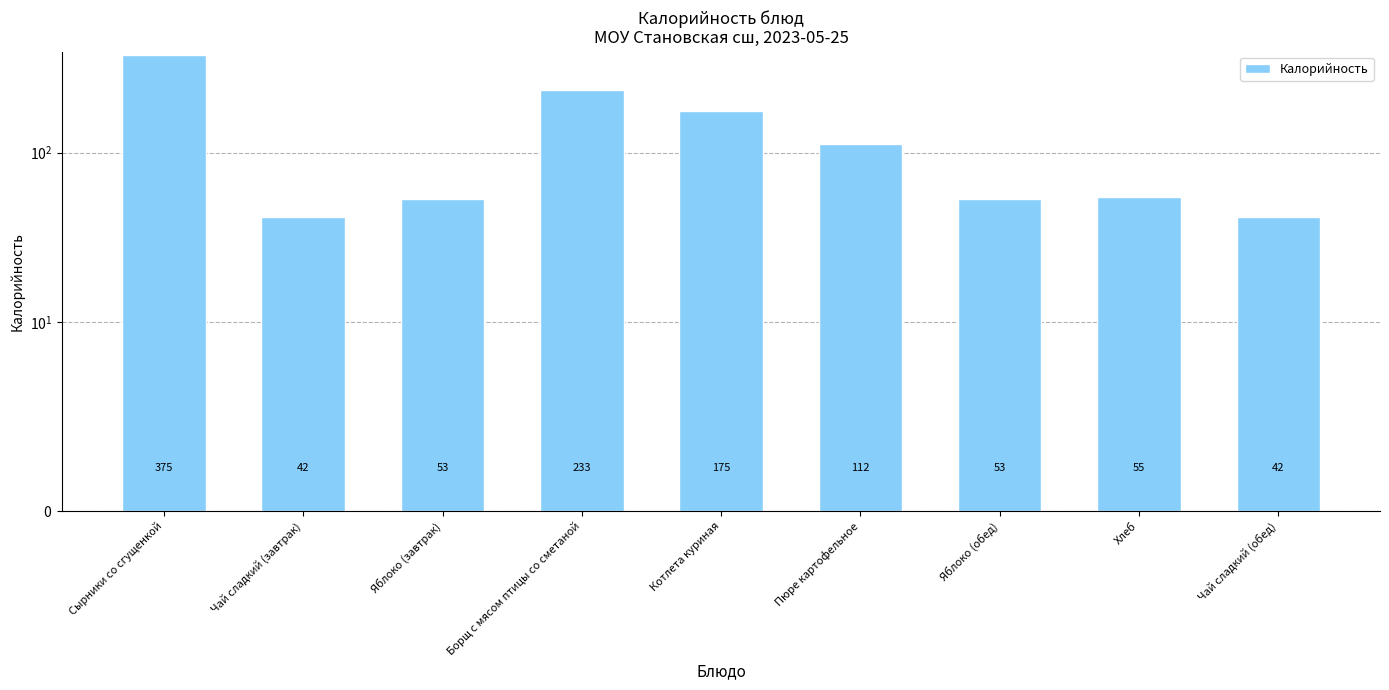

Rank the categories by value from lowest to highest.

Чай сладкий (завтрак), Чай сладкий (обед), Яблоко (завтрак), Яблоко (обед), Хлеб, Пюре картофельное, Котлета куриная, Борщ с мясом птицы со сметаной, Сырники со сгущенкой